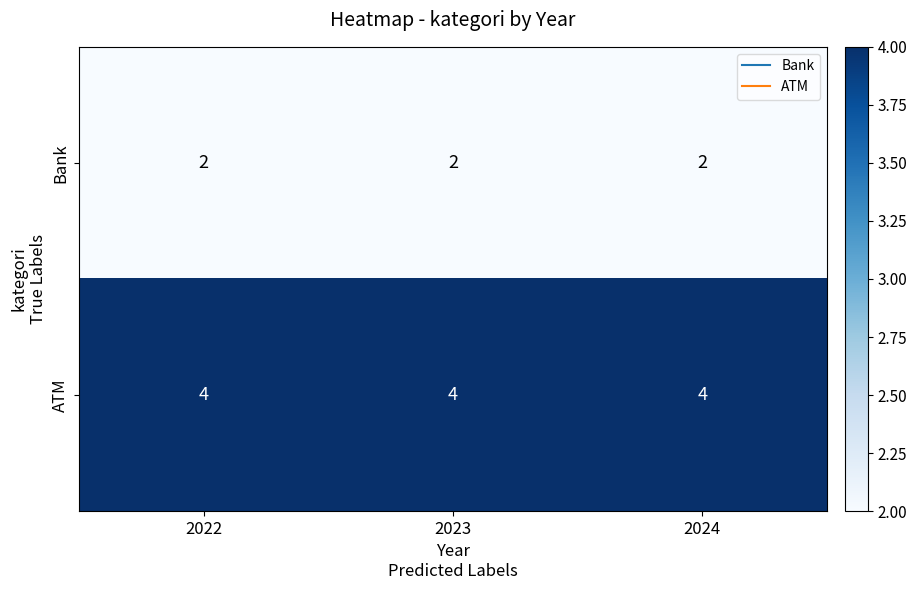

Rank the series by their average value, from highest to lowest.

ATM, Bank